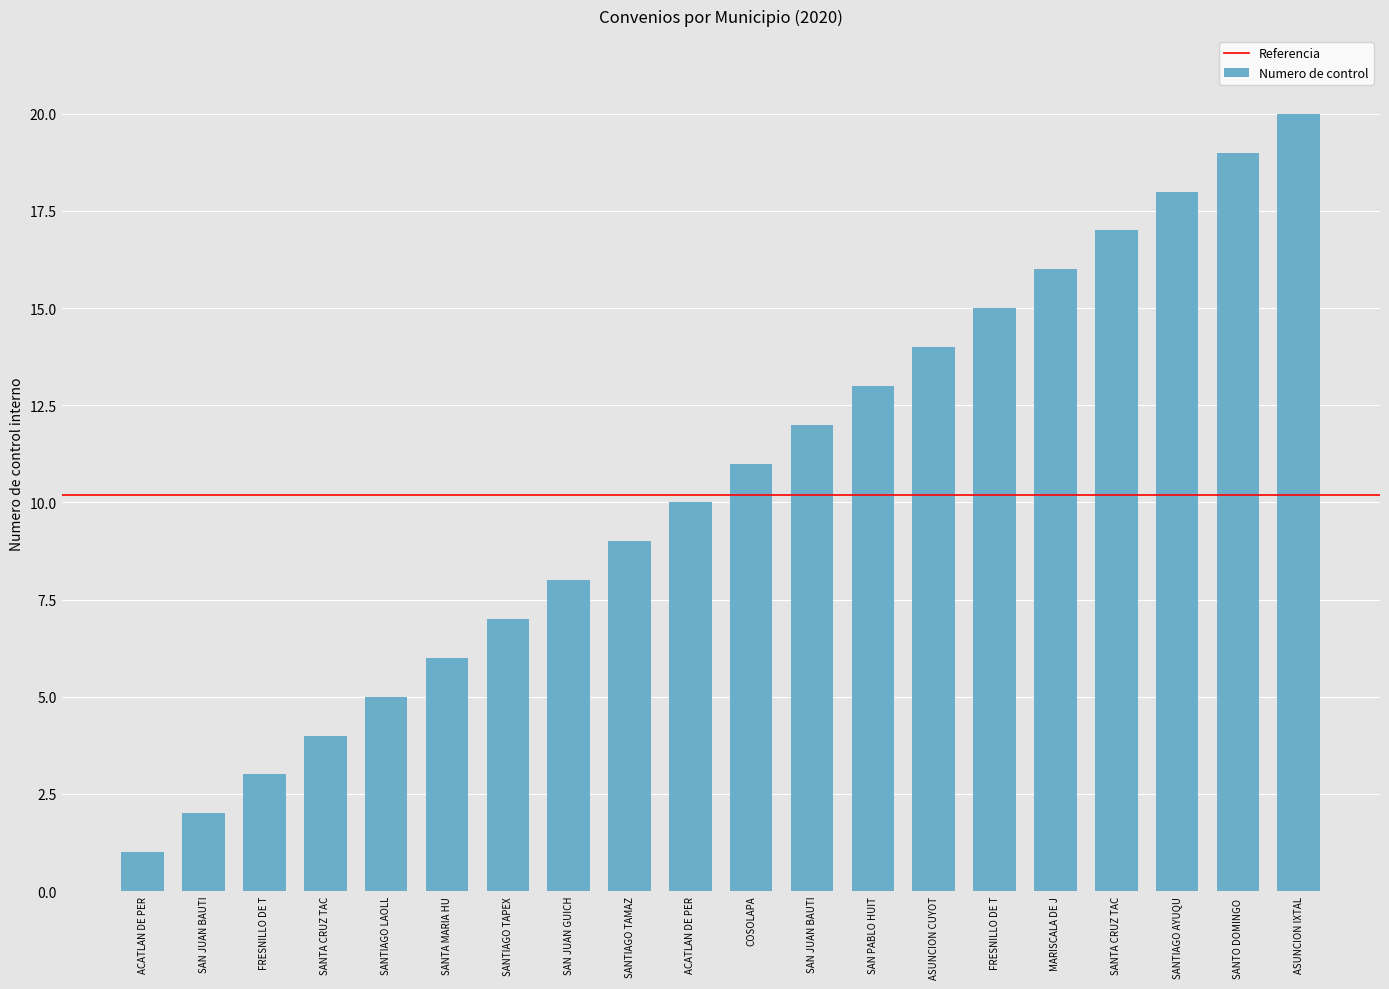

How many bars are there in total?

20